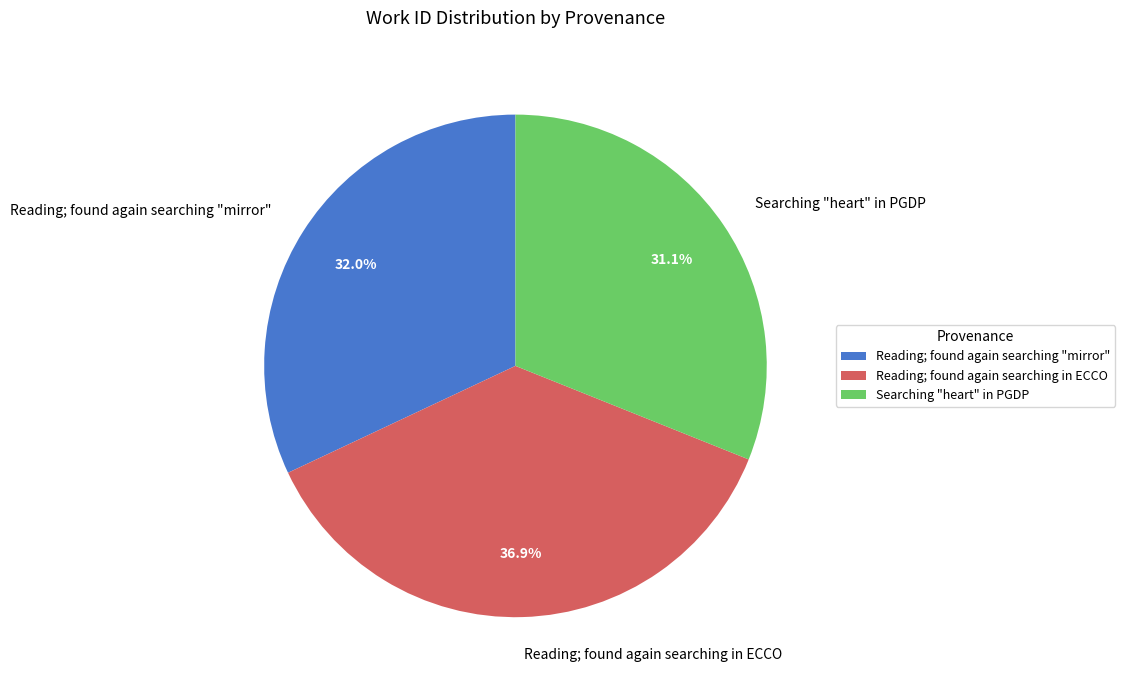

Rank the categories by value from lowest to highest.

Searching "heart" in PGDP, Reading; found again searching "mirror", Reading; found again searching in ECCO